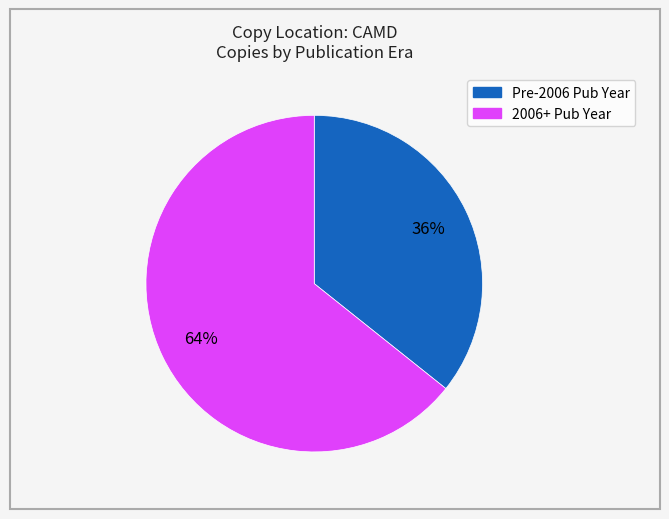

To the nearest percent, what is the average slice percentage?

50%